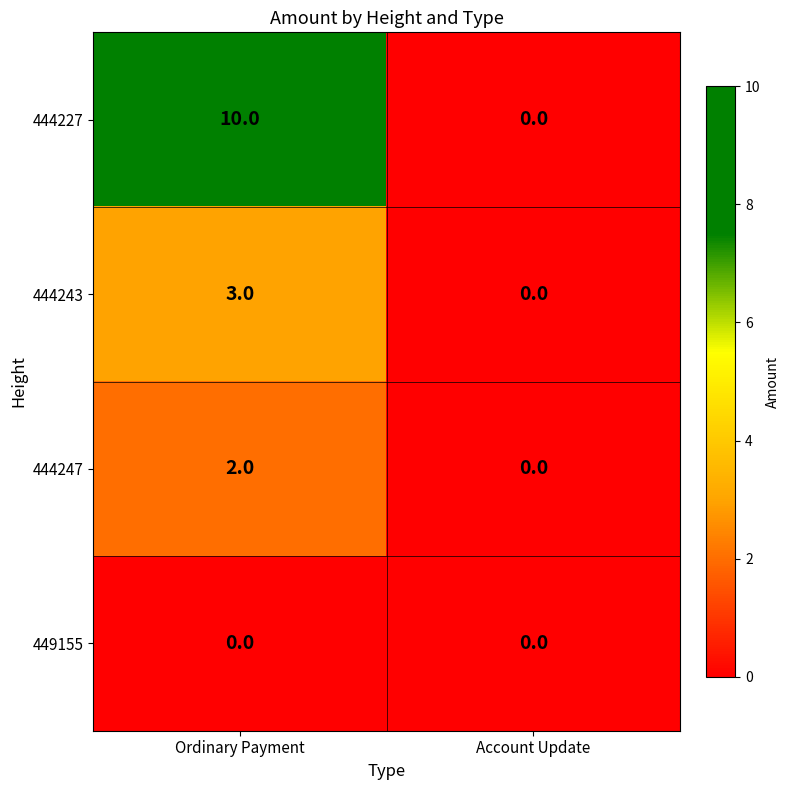

Count the number of categories in the chart.

2